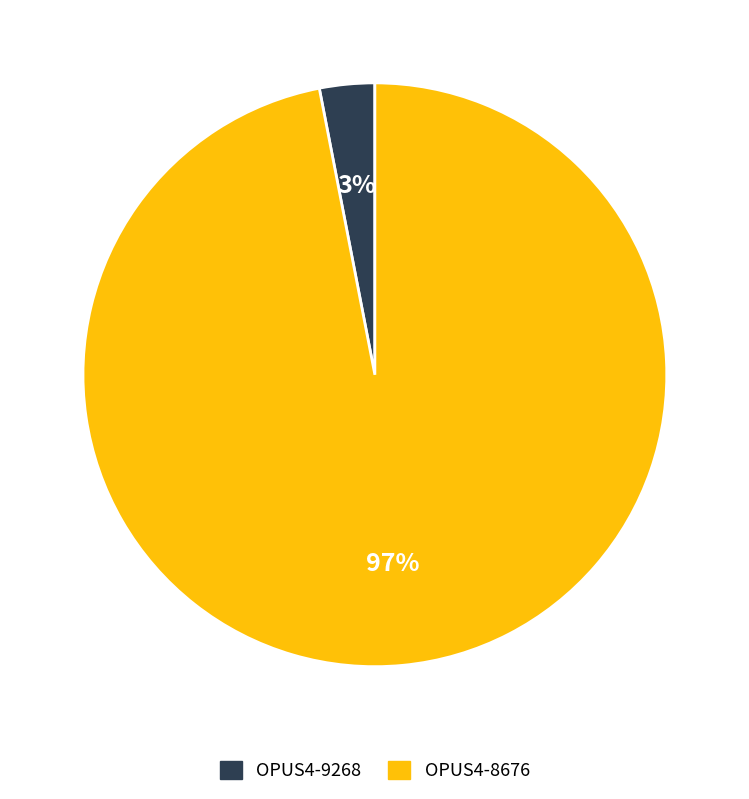

Between OPUS4-9268 and OPUS4-8676, which is larger?

OPUS4-8676